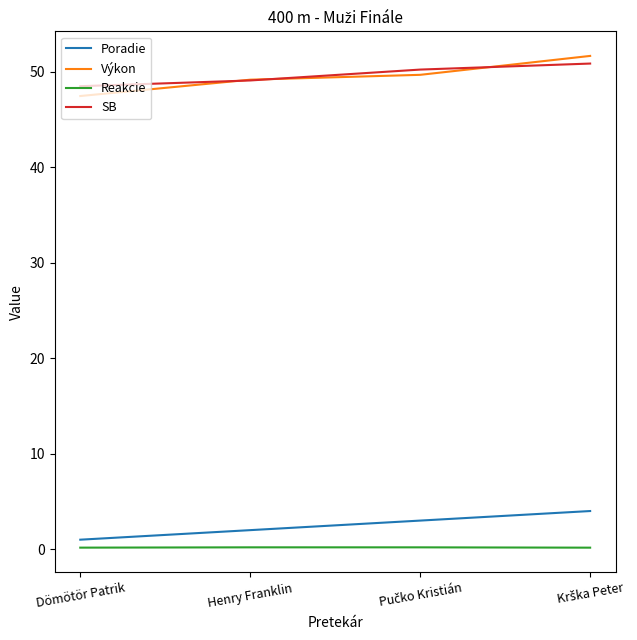

What is the maximum value shown in the chart?

51.7